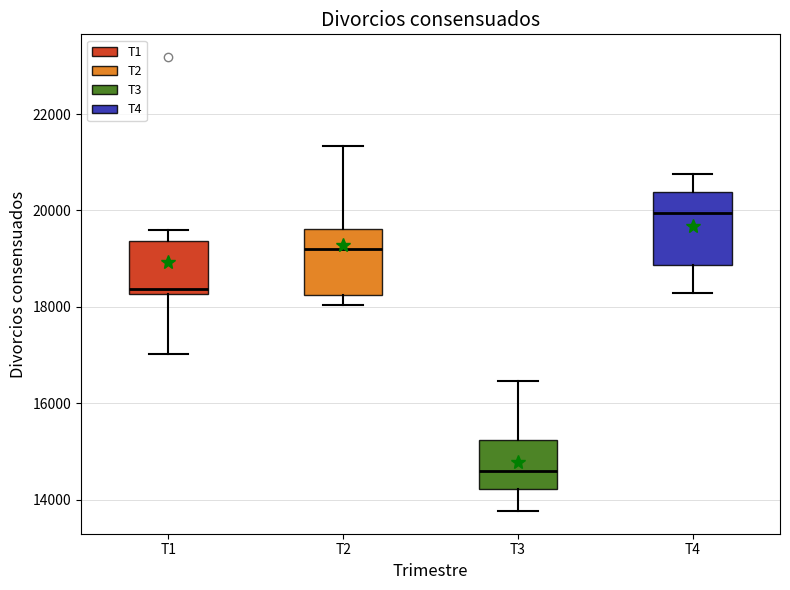

Reading left to right, transcribe this box plot: for each box, give where its median line is, the range the box spans, and where its two whiskers end, as read against the y-axis. The values are not printed on the chart, so give them approximately, as read against the axis.

T1: median 18400, box 18200 to 19400, whiskers 17000 to 19600
T2: median 19200, box 18200 to 19600, whiskers 18000 to 21400
T3: median 14600, box 14200 to 15200, whiskers 13800 to 16400
T4: median 20000, box 18800 to 20400, whiskers 18200 to 20800